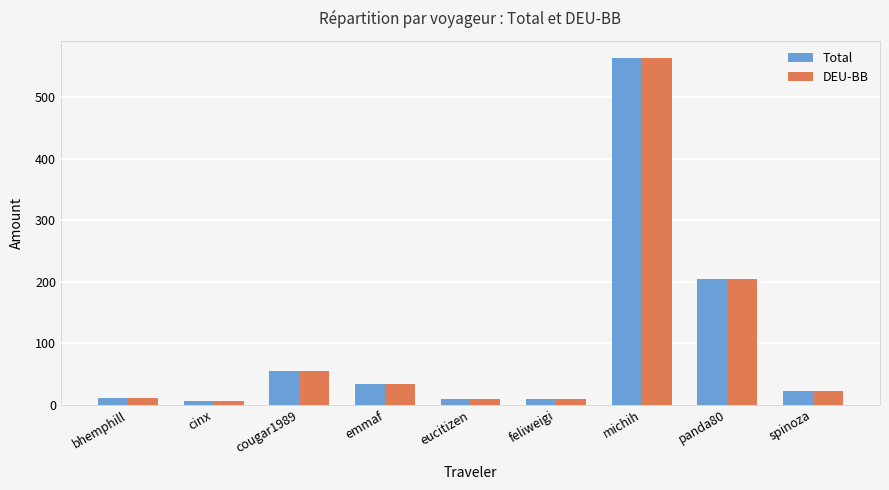

Are the bars horizontal?

No